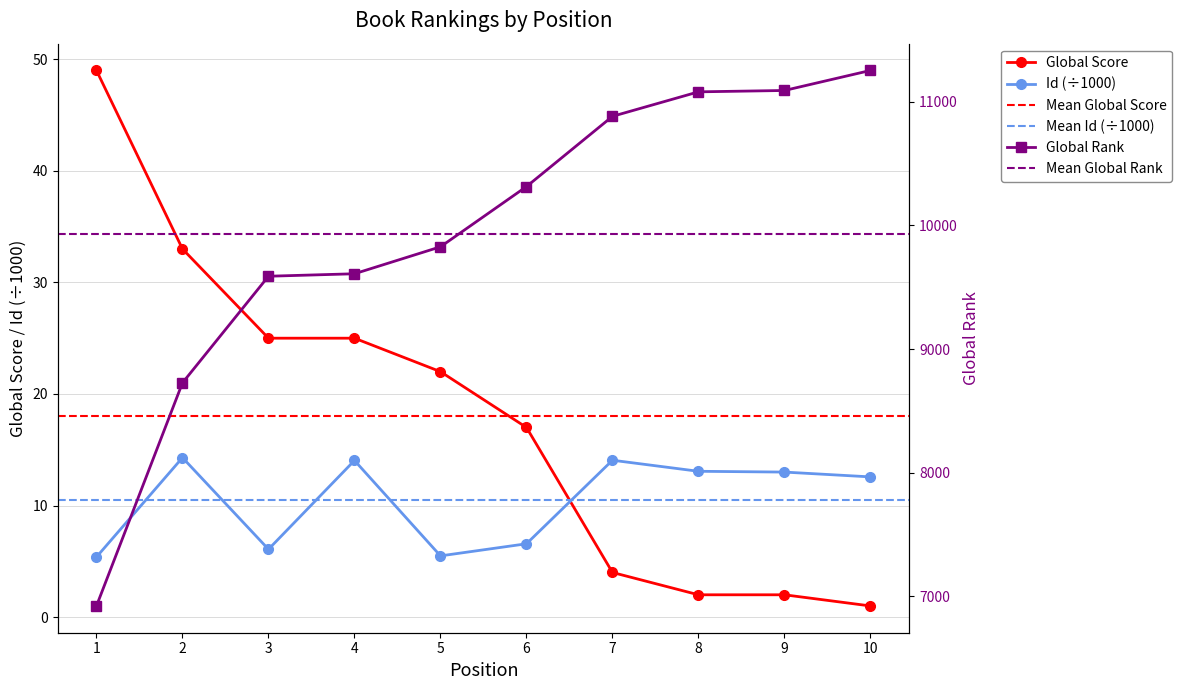

At which category does the chart reach its minimum across all series?

10